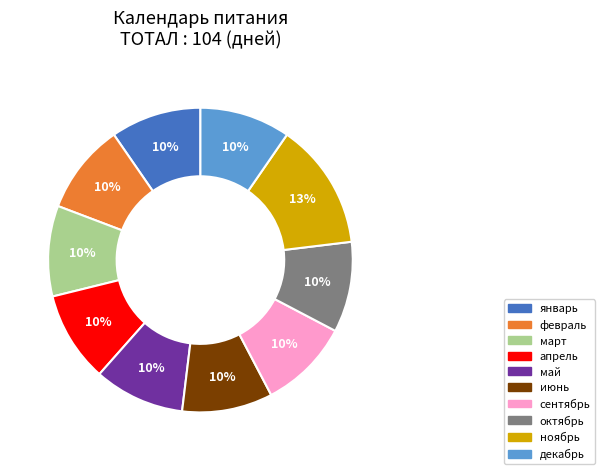

What is the ratio of the value at март to the value at апрель?

1.0